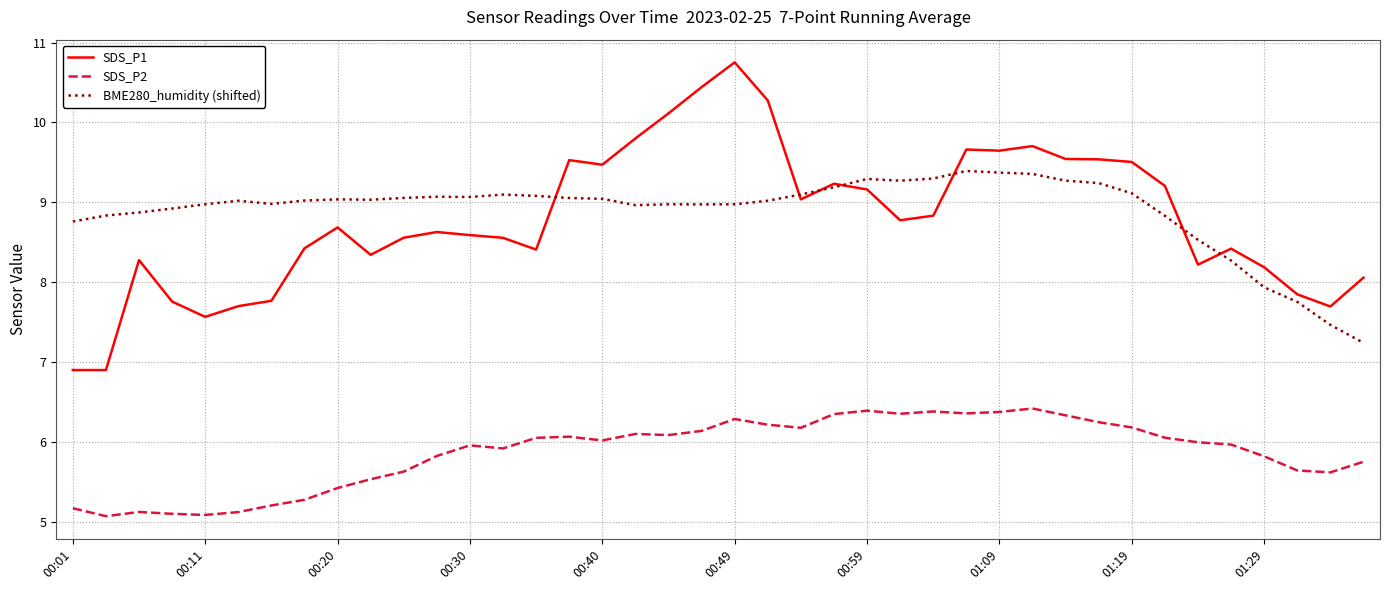

What is the greatest value displayed?

10.8